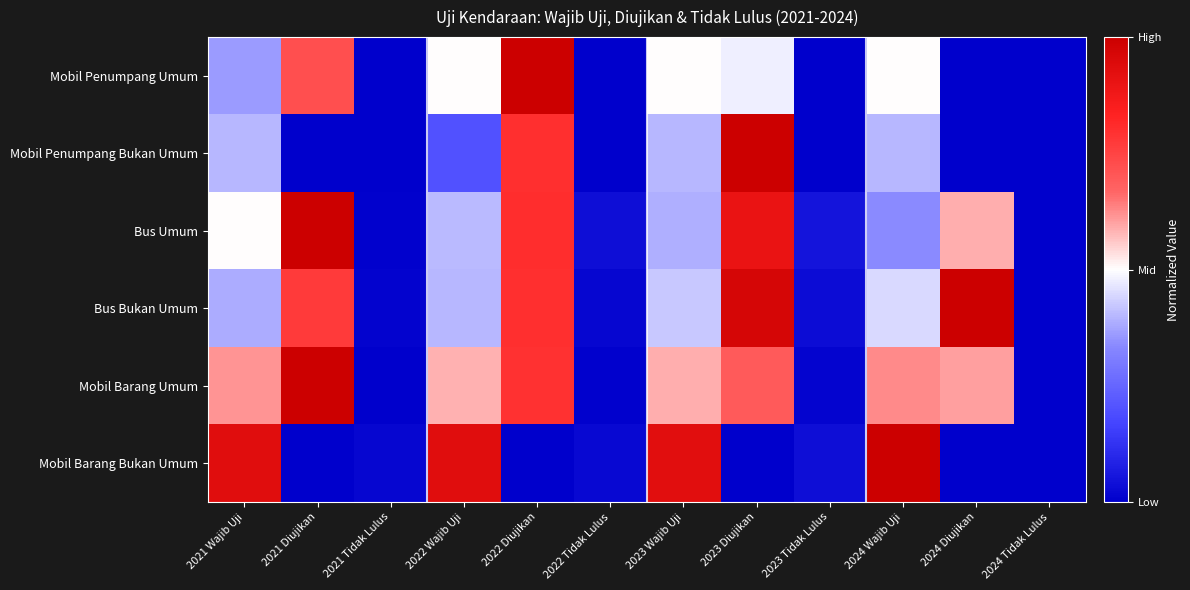

At which category is the sum across all series the highest?

2022 Diujikan